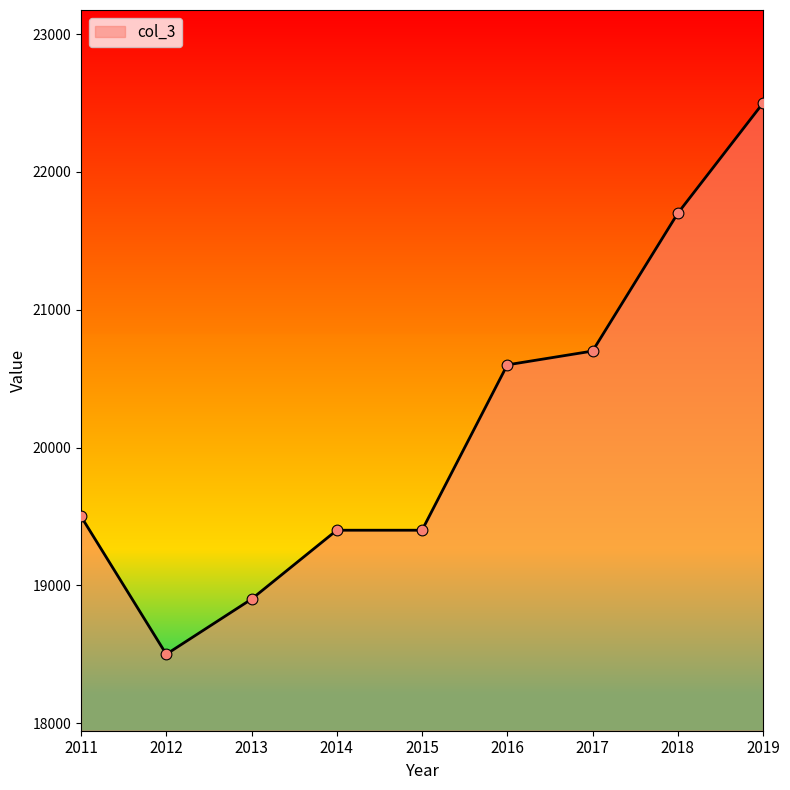

What is the change in value from 2013 to 2015?

+500